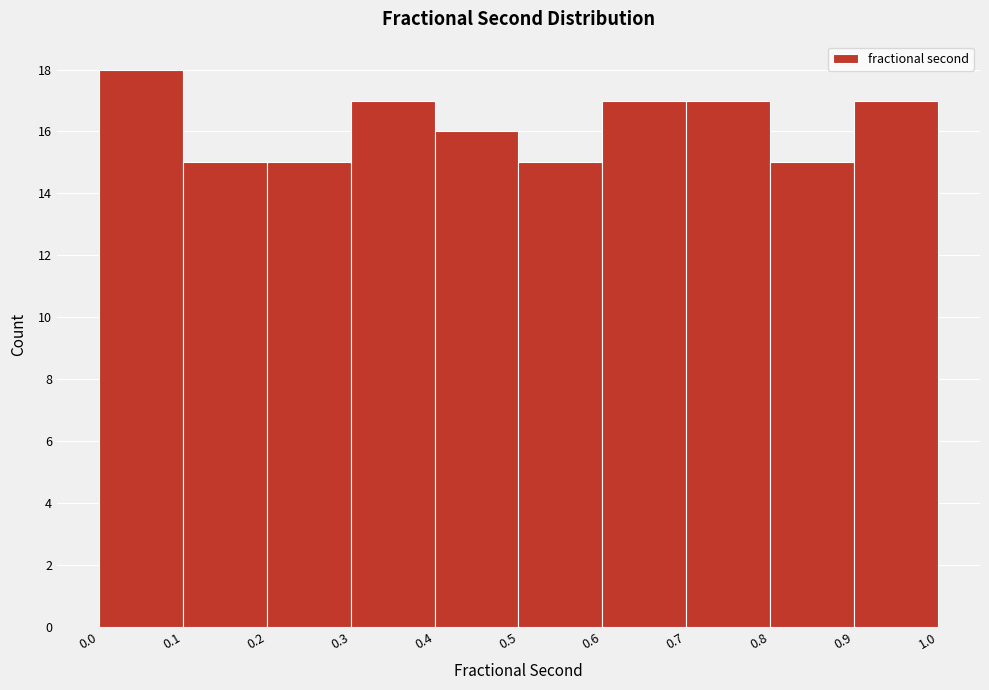

Reading left to right, list every bar in this chart as the range it spans on the x-axis followed by its height. The values are not printed on the chart, so give them approximately, as read against the axis.

0.0 to 0.1: 18
0.1 to 0.2: 15
0.2 to 0.3: 15
0.3 to 0.4: 17
0.4 to 0.5: 16
0.5 to 0.6: 15
0.6 to 0.7: 17
0.7 to 0.8: 17
0.8 to 0.9: 15
0.9 to 1.0: 17